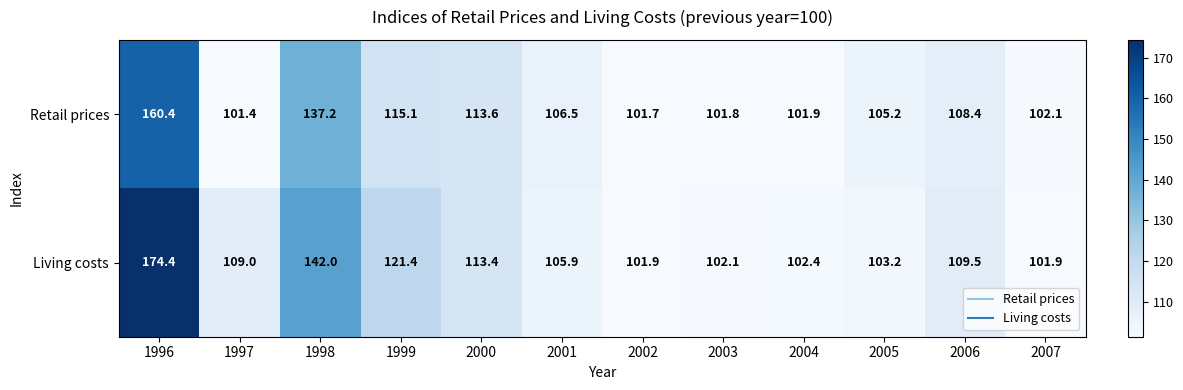

Which series has the largest total across all categories?

Living costs